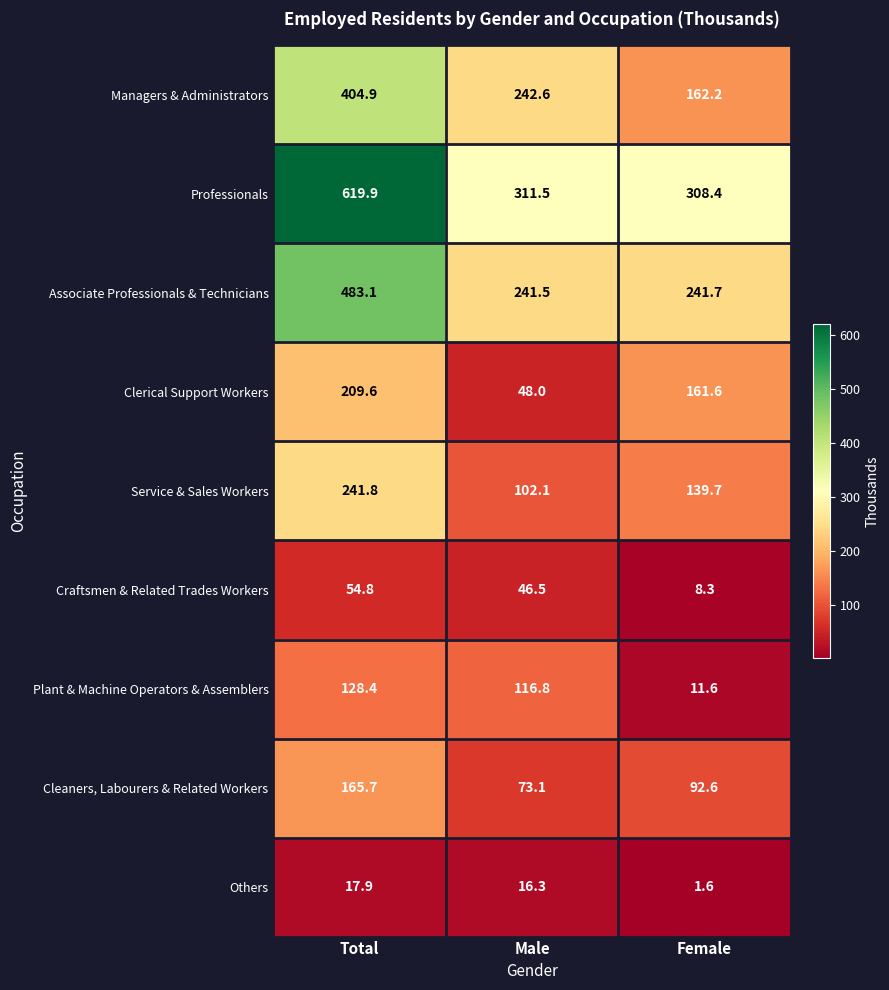

Reading right to left, transcribe all the data shown in this chart.

Managers & Administrators: 162.2	242.6	404.9
Professionals: 308.4	311.5	619.9
Associate Professionals & Technicians: 241.7	241.5	483.1
Clerical Support Workers: 161.6	48.0	209.6
Service & Sales Workers: 139.7	102.1	241.8
Craftsmen & Related Trades Workers: 8.3	46.5	54.8
Plant & Machine Operators & Assemblers: 11.6	116.8	128.4
Cleaners, Labourers & Related Workers: 92.6	73.1	165.7
Others: 1.6	16.3	17.9